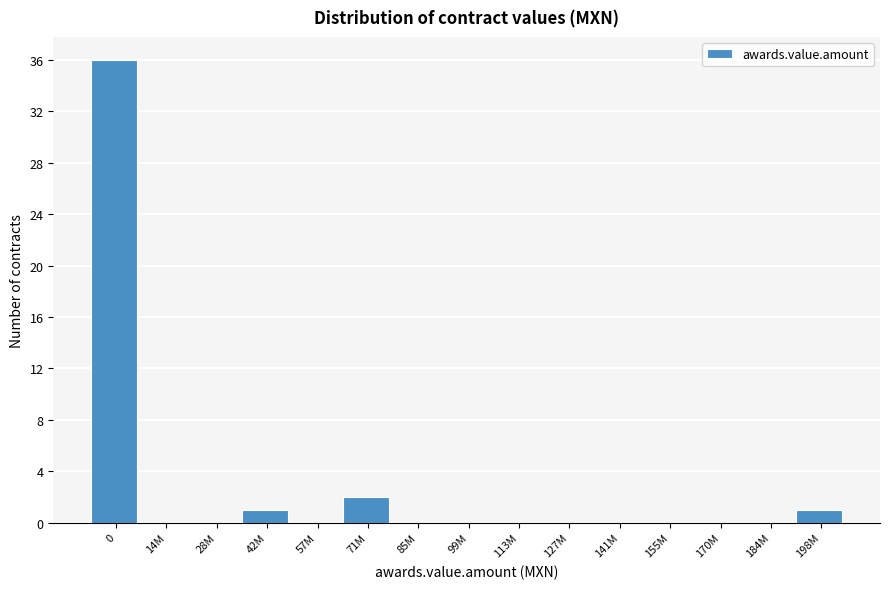

Reading left to right, extract all data points from this chart.

0=36	14M=0	28M=0	42M=1	57M=0	71M=2	85M=0	99M=0	113M=0	127M=0	141M=0	155M=0	170M=0	184M=0	198M=1